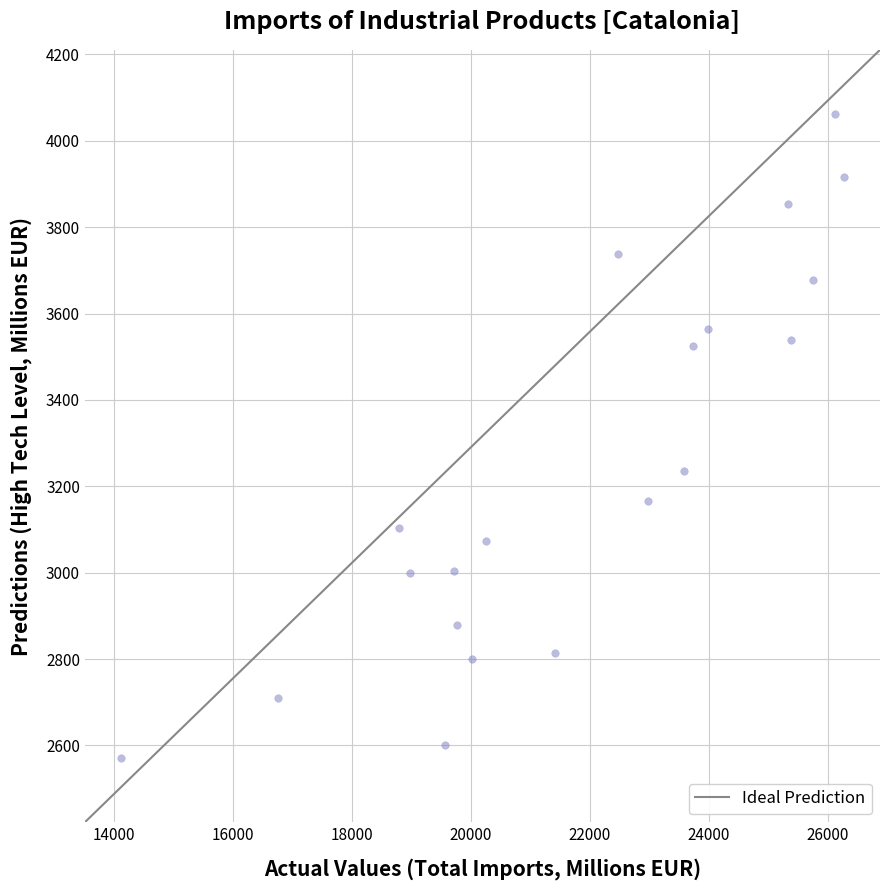

What is the range of Y values (max minus min)?

1490.5